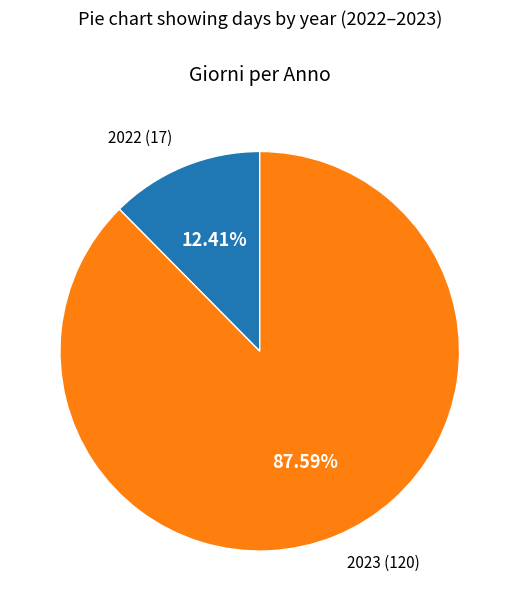

Is there a majority slice in this chart?

Yes